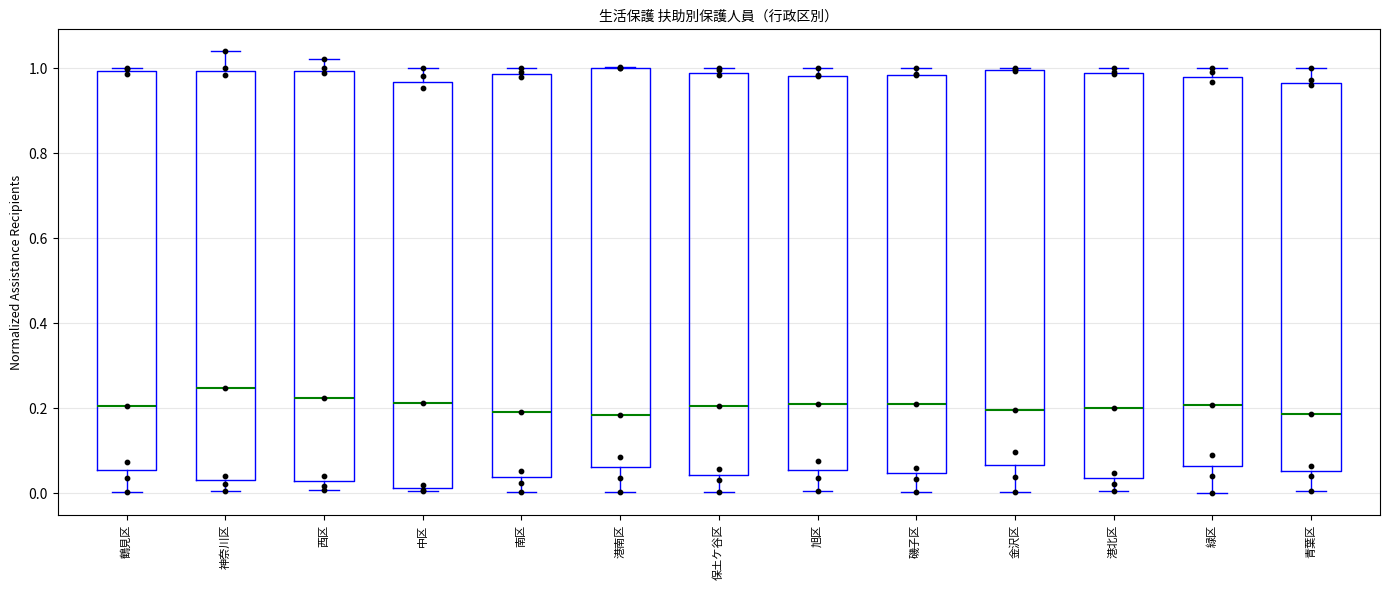

Reading left to right, transcribe this box plot: for each box, give where its median line is, the range the box spans, and where its two whiskers end, as read against the y-axis. The values are not printed on the chart, so give them approximately, as read against the axis.

鶴見区: median 0.20, box 0.06 to 1.00, whiskers 0.00 to 1.00 (just above the box's upper edge)
神奈川区: median 0.24, box 0.04 to 1.00, whiskers 0.00 to 1.04
西区: median 0.22, box 0.02 to 1.00, whiskers 0.00 to 1.02
中区: median 0.22, box 0.02 to 0.96, whiskers 0.00 to 1.00
南区: median 0.20, box 0.04 to 0.98, whiskers 0.00 to 1.00
港南区: median 0.18, box 0.06 to 1.00, whiskers 0.00 to 1.00
保土ケ谷区: median 0.20, box 0.04 to 0.98, whiskers 0.00 to 1.00
旭区: median 0.22, box 0.06 to 0.98, whiskers 0.00 to 1.00
磯子区: median 0.20, box 0.04 to 0.98, whiskers 0.00 to 1.00
金沢区: median 0.20, box 0.06 to 1.00, whiskers 0.00 to 1.00
港北区: median 0.20, box 0.04 to 0.98, whiskers 0.00 to 1.00
緑区: median 0.20, box 0.06 to 0.98, whiskers 0.00 to 1.00
青葉区: median 0.18, box 0.06 to 0.96, whiskers 0.00 to 1.00